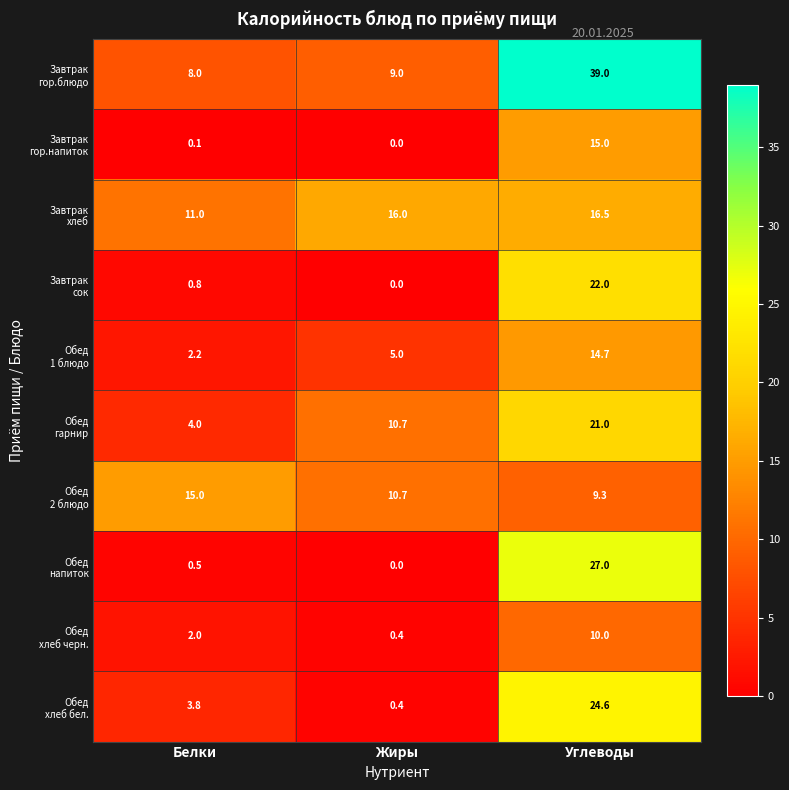

At how many categories does at least one series exceed 14?

3